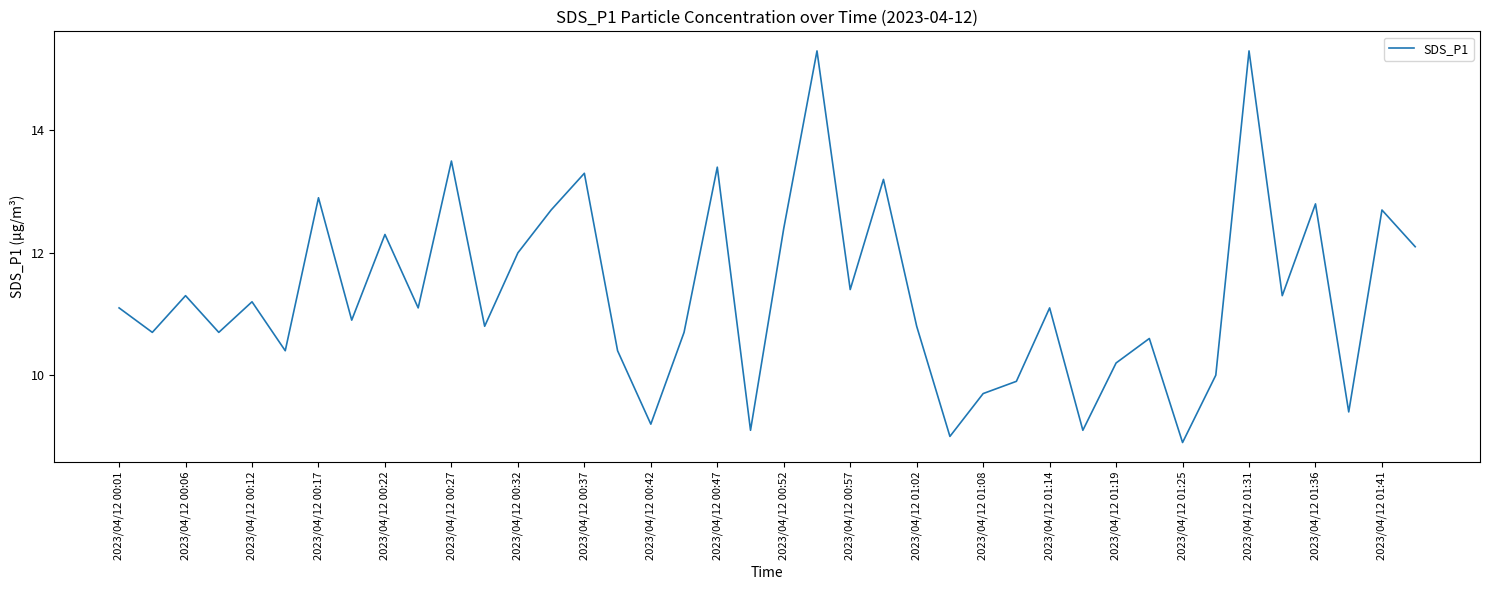

What is the greatest value displayed?

15.3